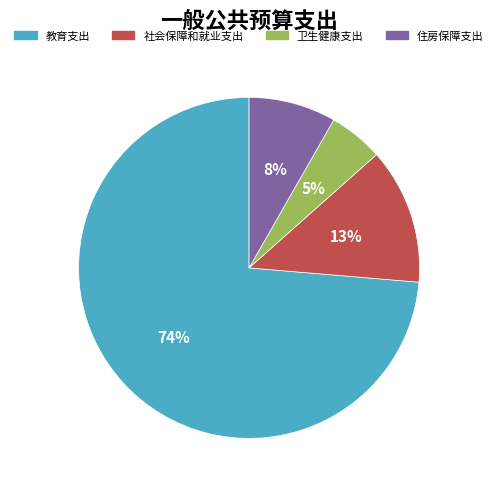

What percentage is the 卫生健康支出 slice, to the nearest percent?

5%